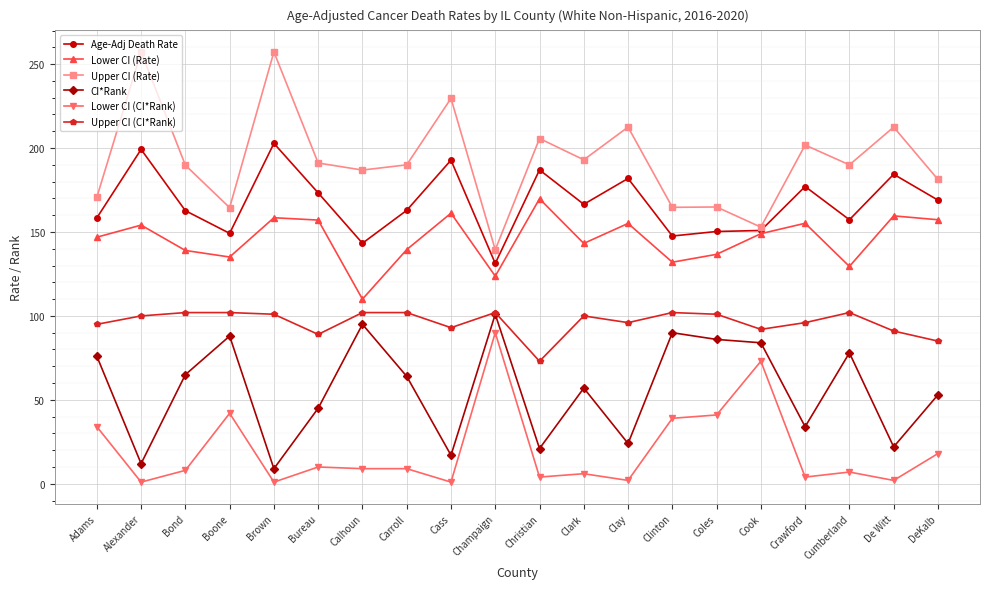

The value of CI*Rank at Carroll is 98.6. True or false?

False